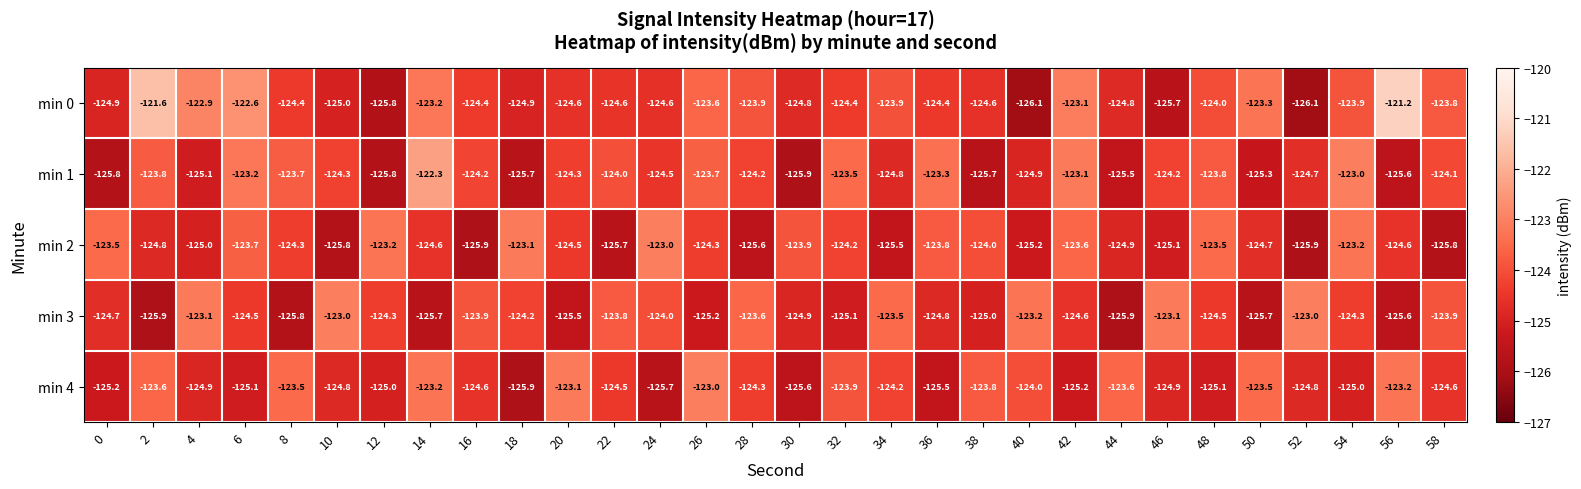

Is the value of min 2 at 16 greater than the value of min 0 at 46?

No